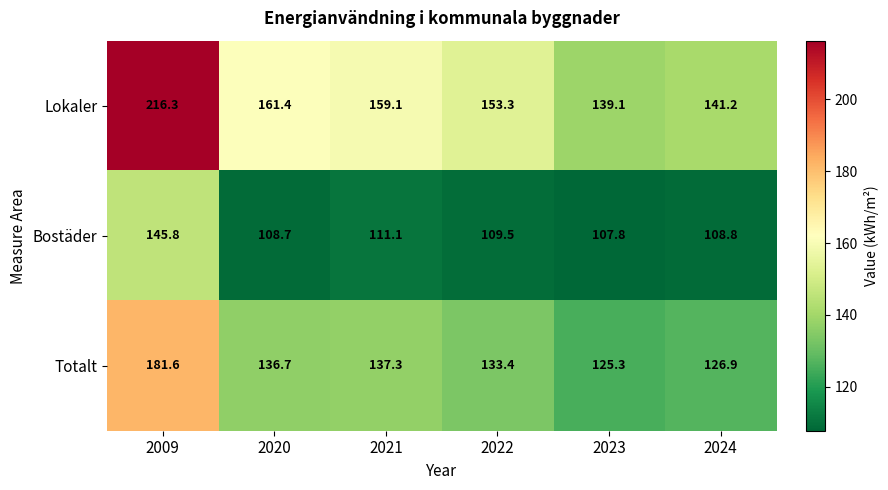

List the labels in order of Bostäder value, smallest first.

2023, 2020, 2024, 2022, 2021, 2009